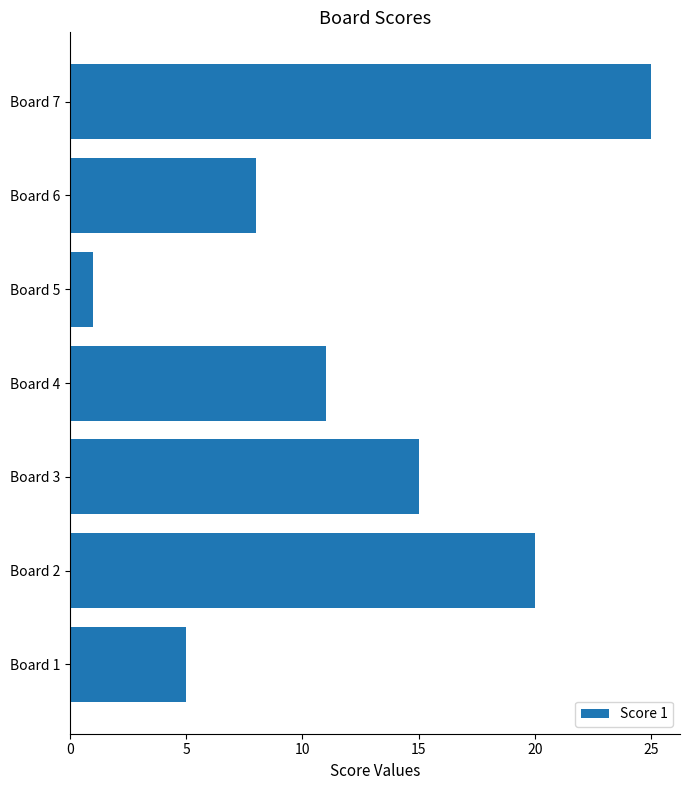

Rank the categories by value from highest to lowest.

Board 7, Board 2, Board 3, Board 4, Board 6, Board 1, Board 5